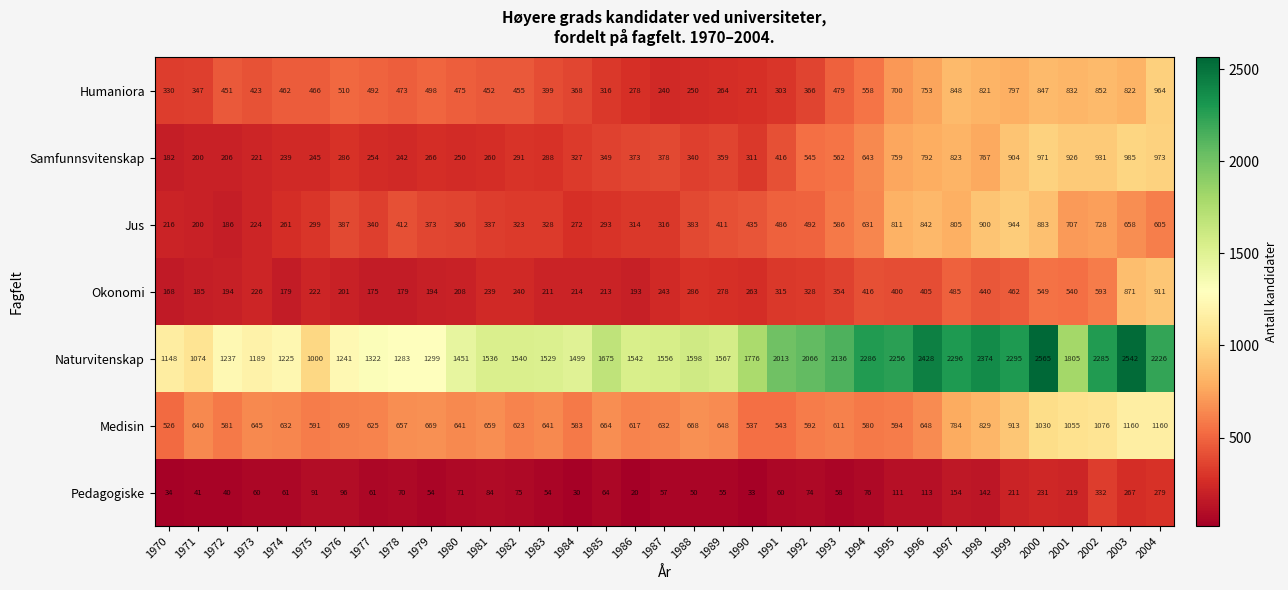

How many series are shown in this chart?

7